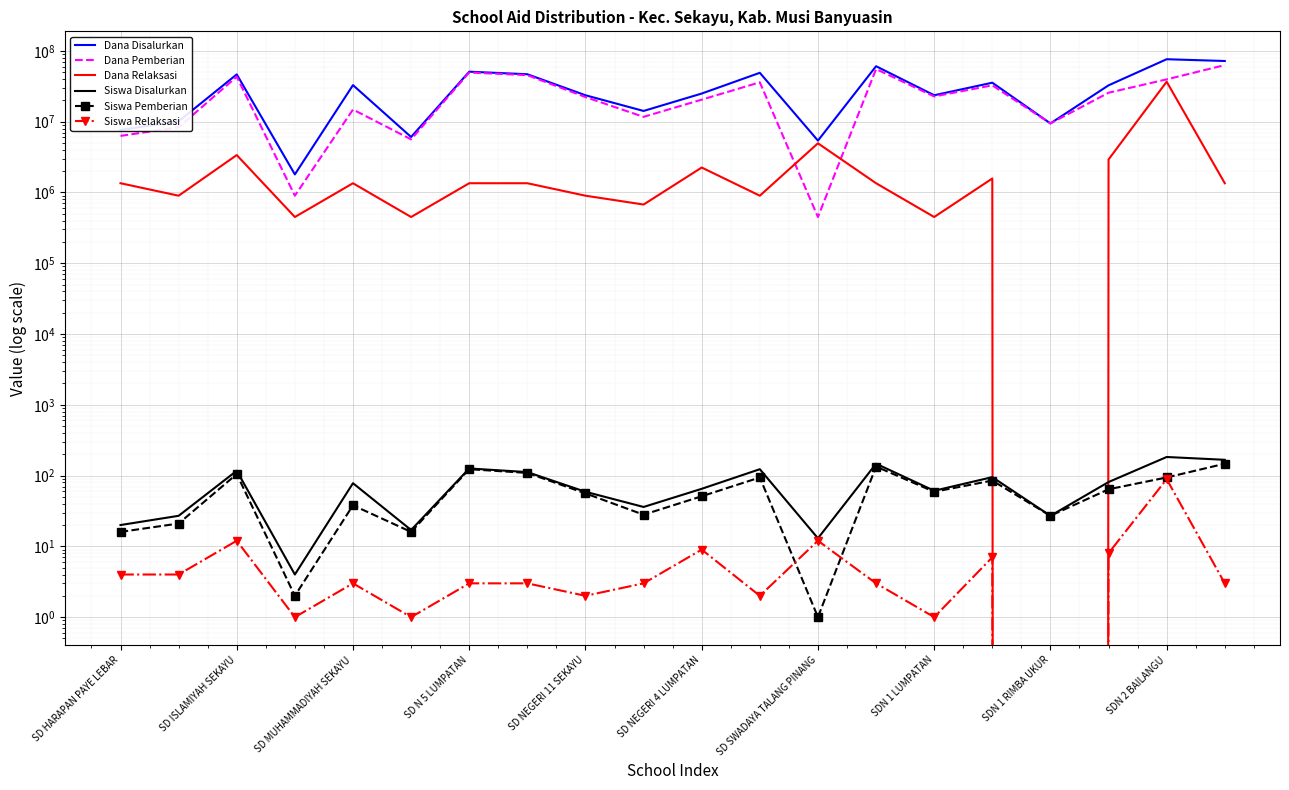

At which category is the sum across all series the highest?

SDN 2 BAILANGU